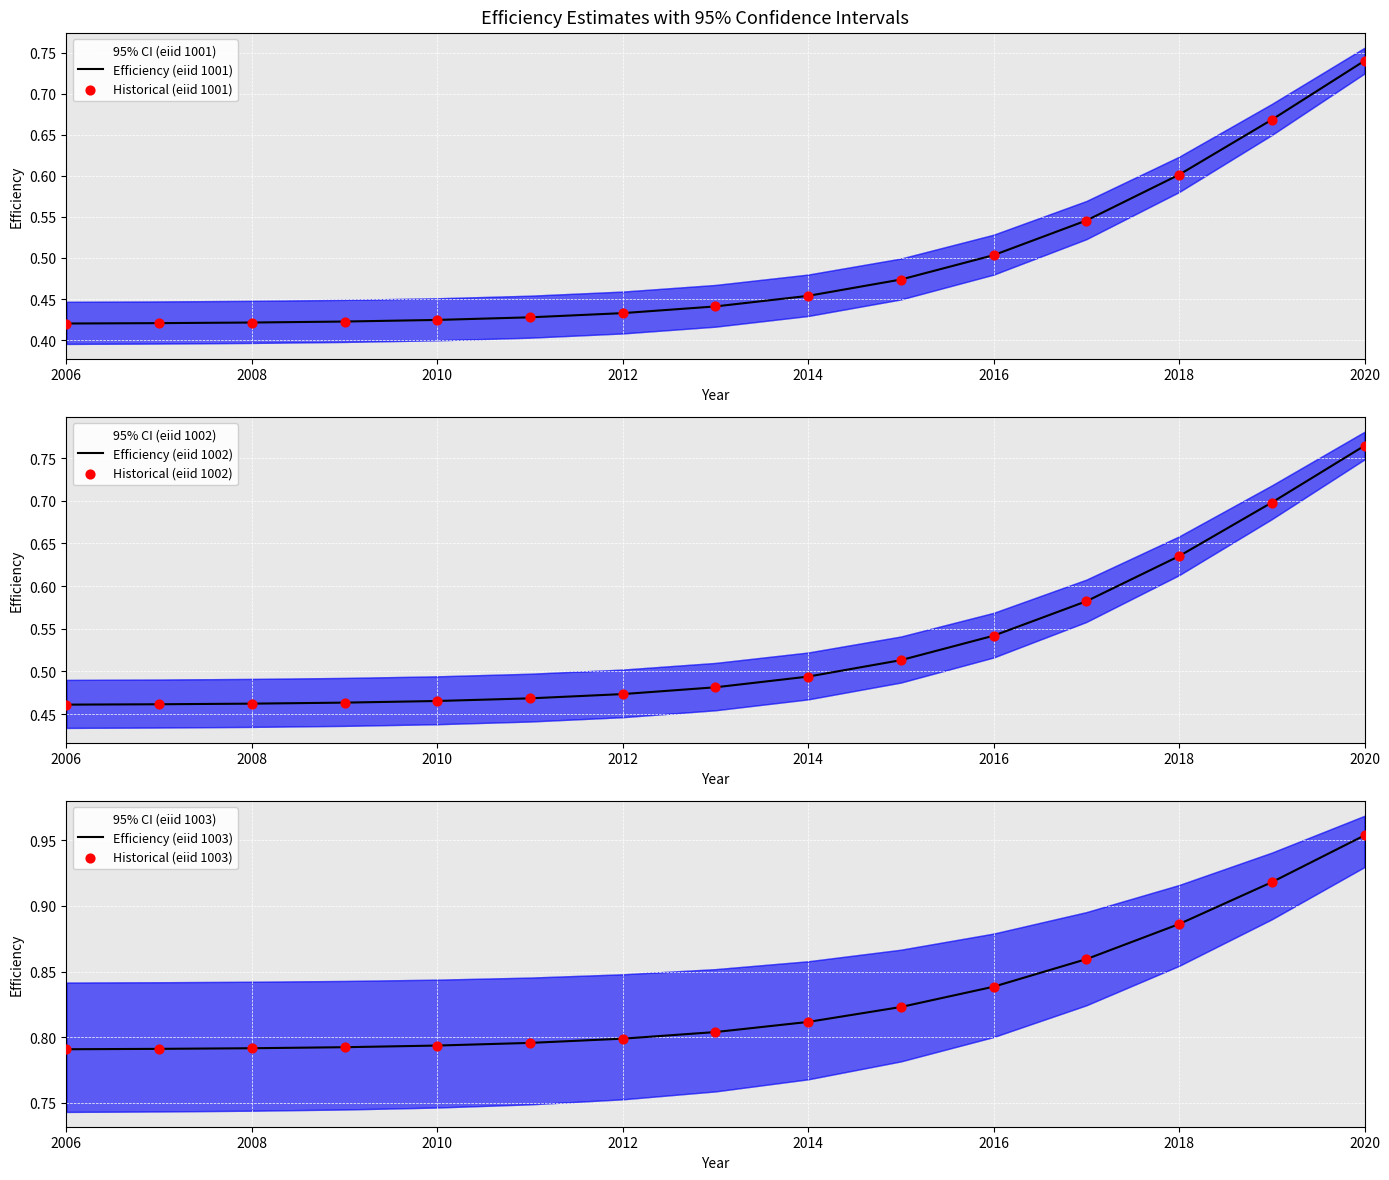

Which series reaches the minimum Y coordinate?

Efficiency (eiid 1001)